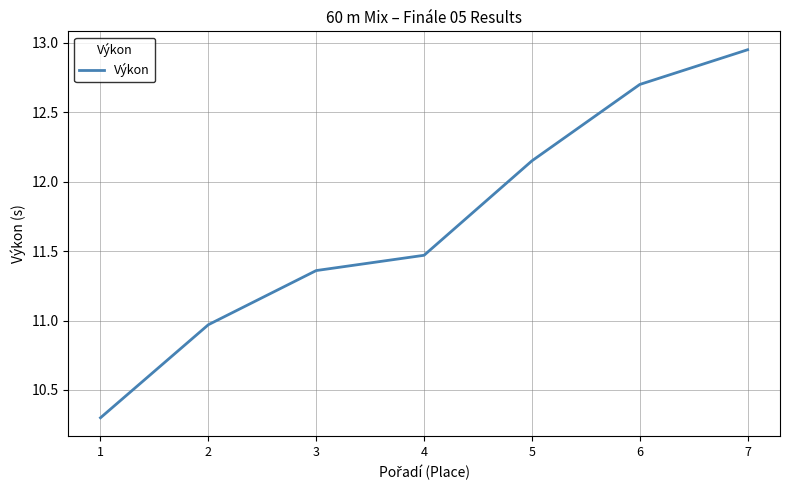

What is the change in value from 2 to 5?

+1.2